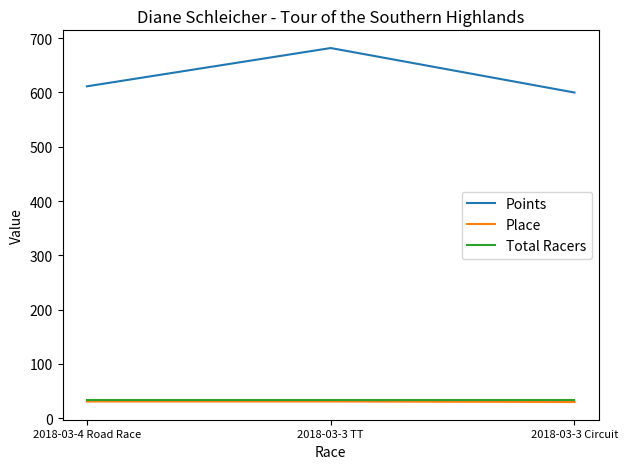

What is the sum of the Total Racers values at 2018-03-3 TT and 2018-03-4 Road Race?

66.0